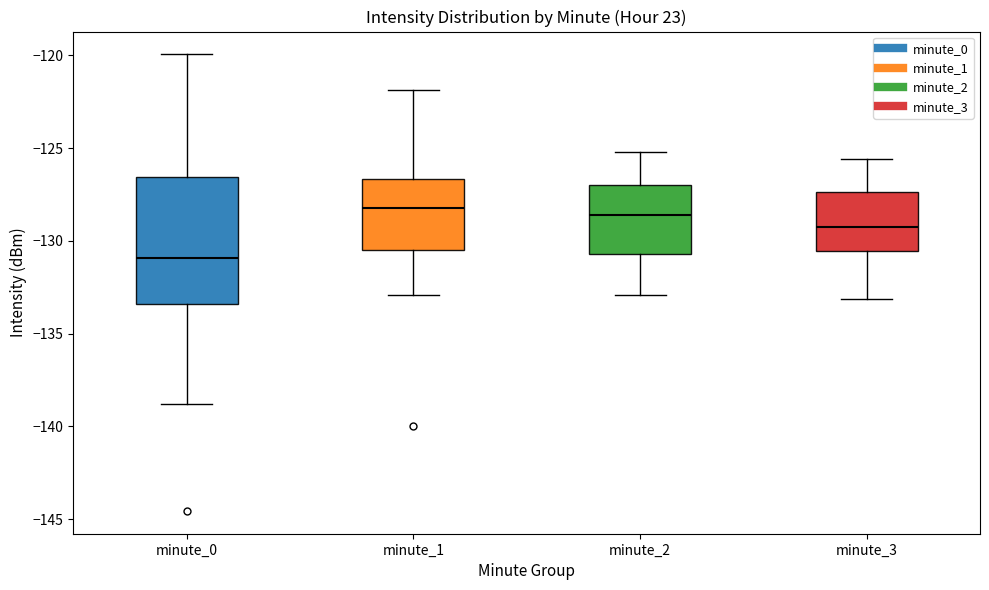

Which box is the tallest, from its lower edge to its upper edge?

minute_0